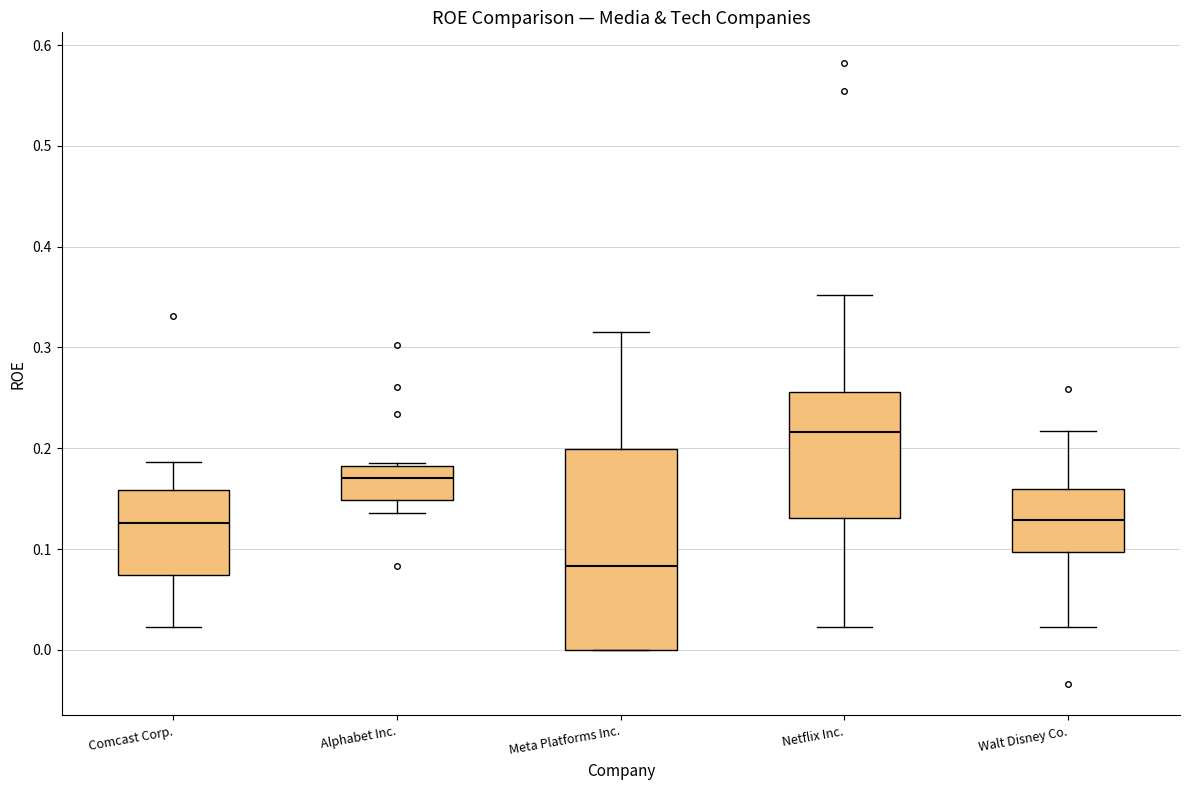

Which box is the tallest, from its lower edge to its upper edge?

Meta Platforms Inc.